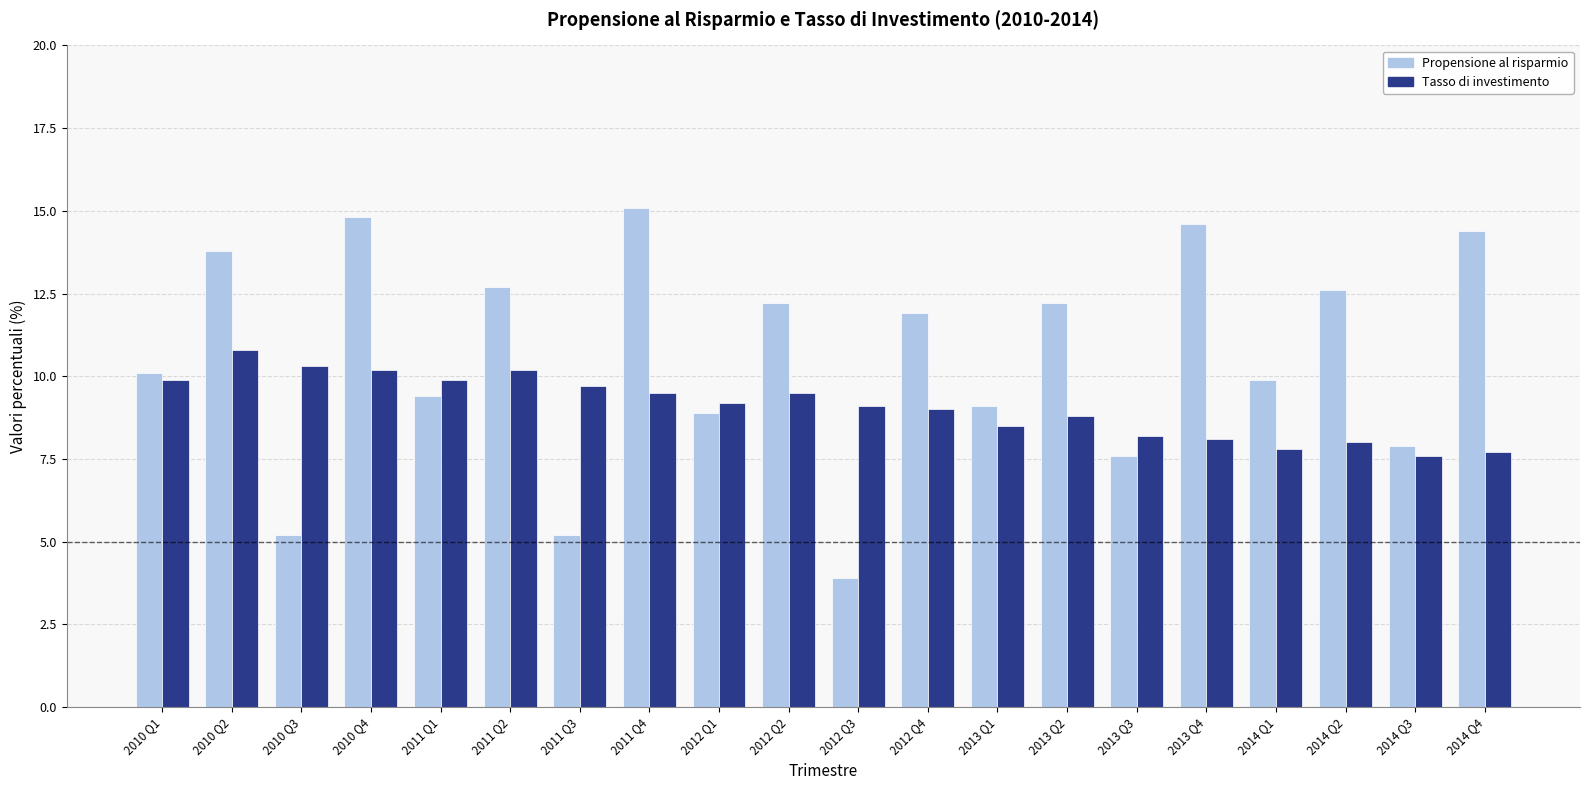

What is the minimum value for Propensione al risparmio?

3.9